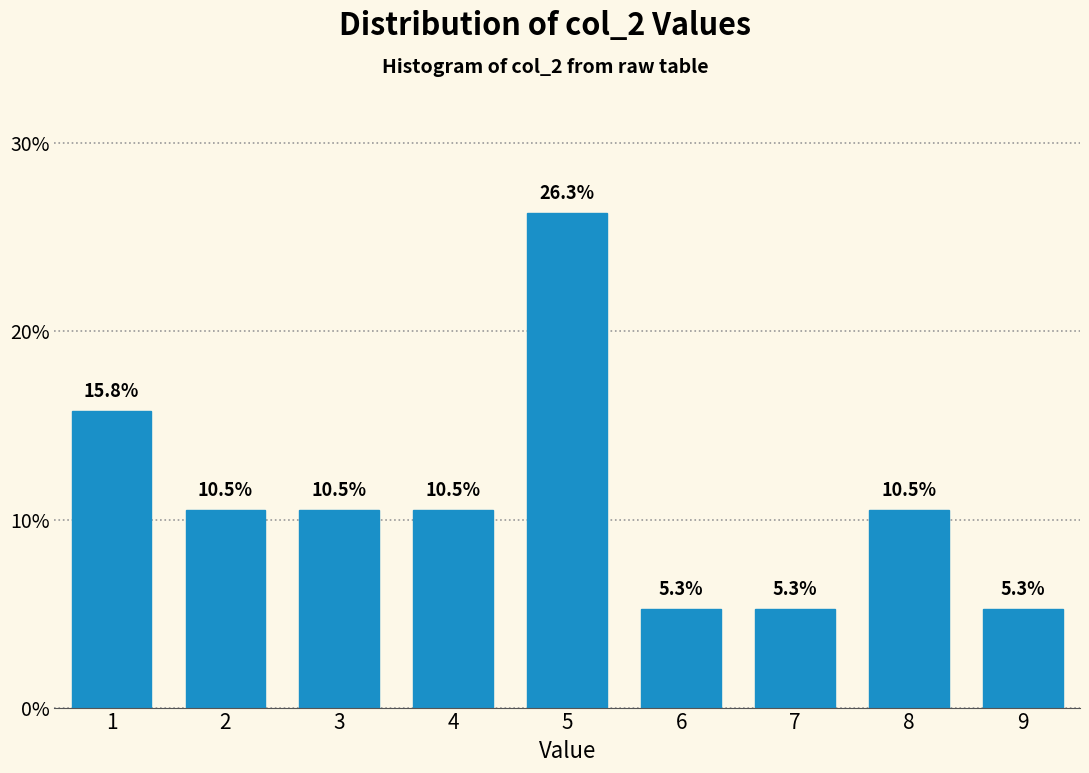

Reading left to right, extract all data points from this chart.

15.8	10.5	10.5	10.5	26.3	5.3	5.3	10.5	5.3